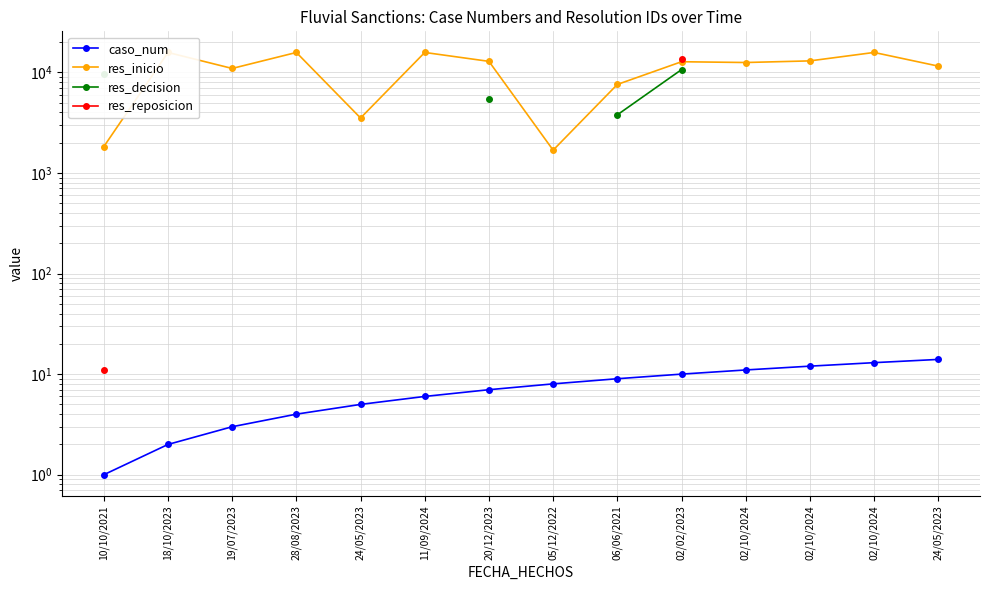

At how many categories does at least one series exceed 12043?

8